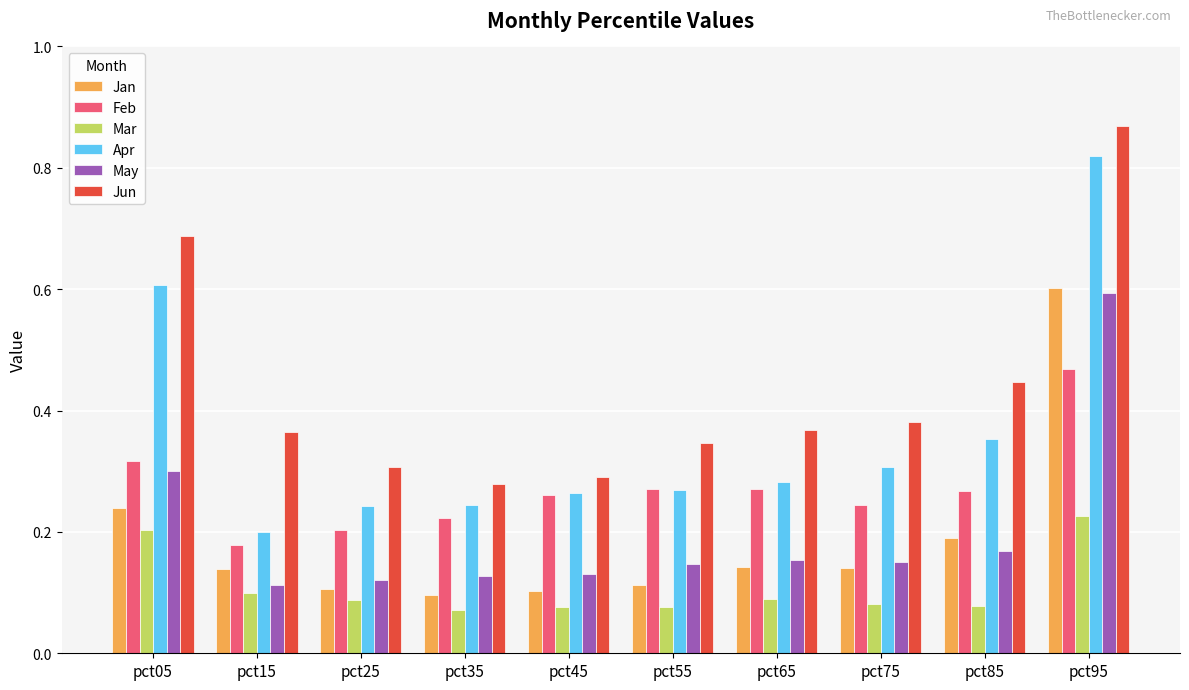

Which series has the widest spread of values?

Apr